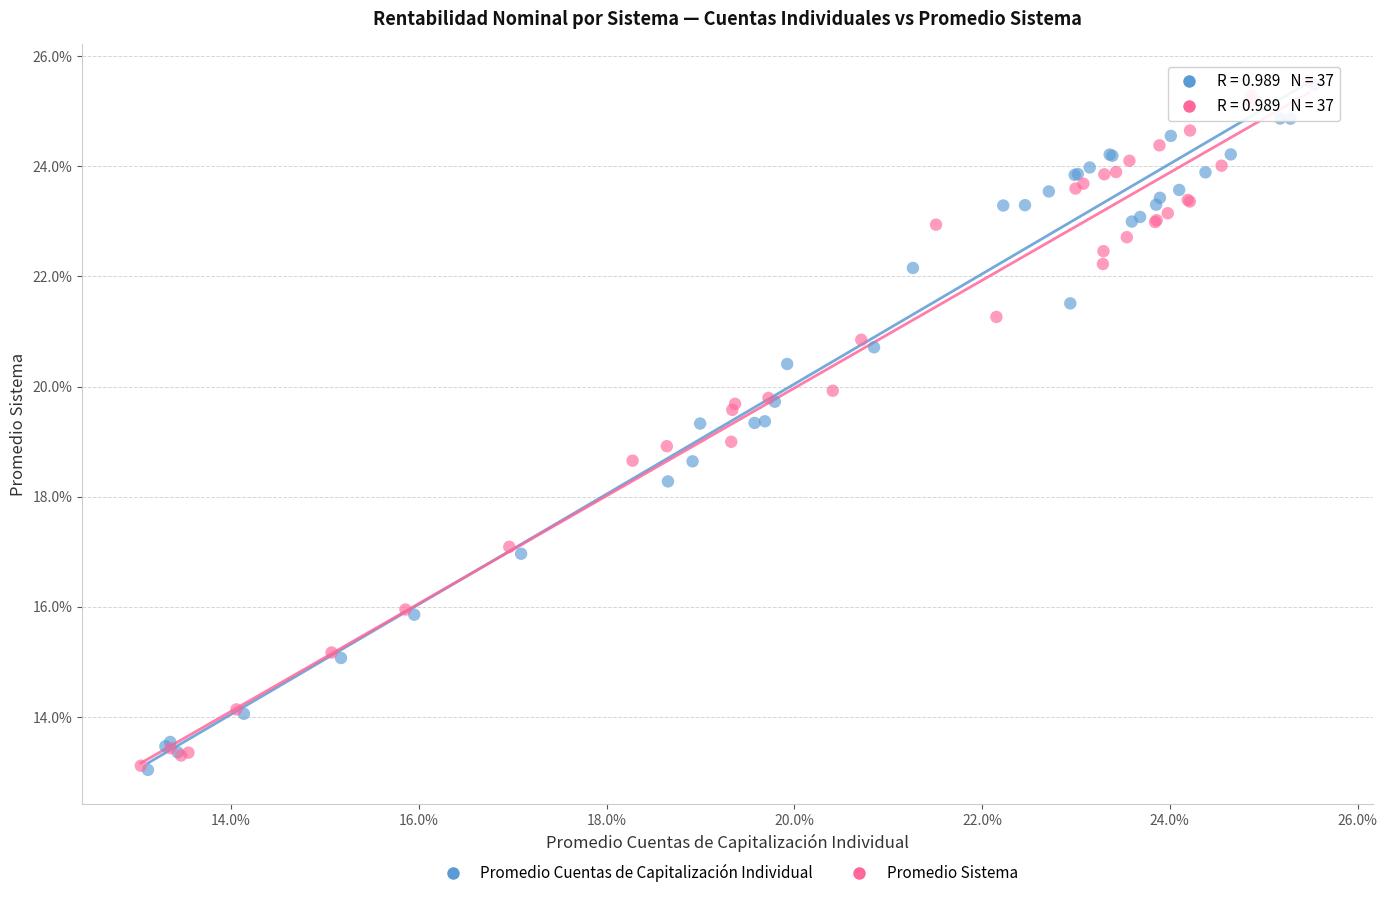

What are all the series names shown in the legend?

Promedio Cuentas de Capitalización Individual, Promedio Sistema